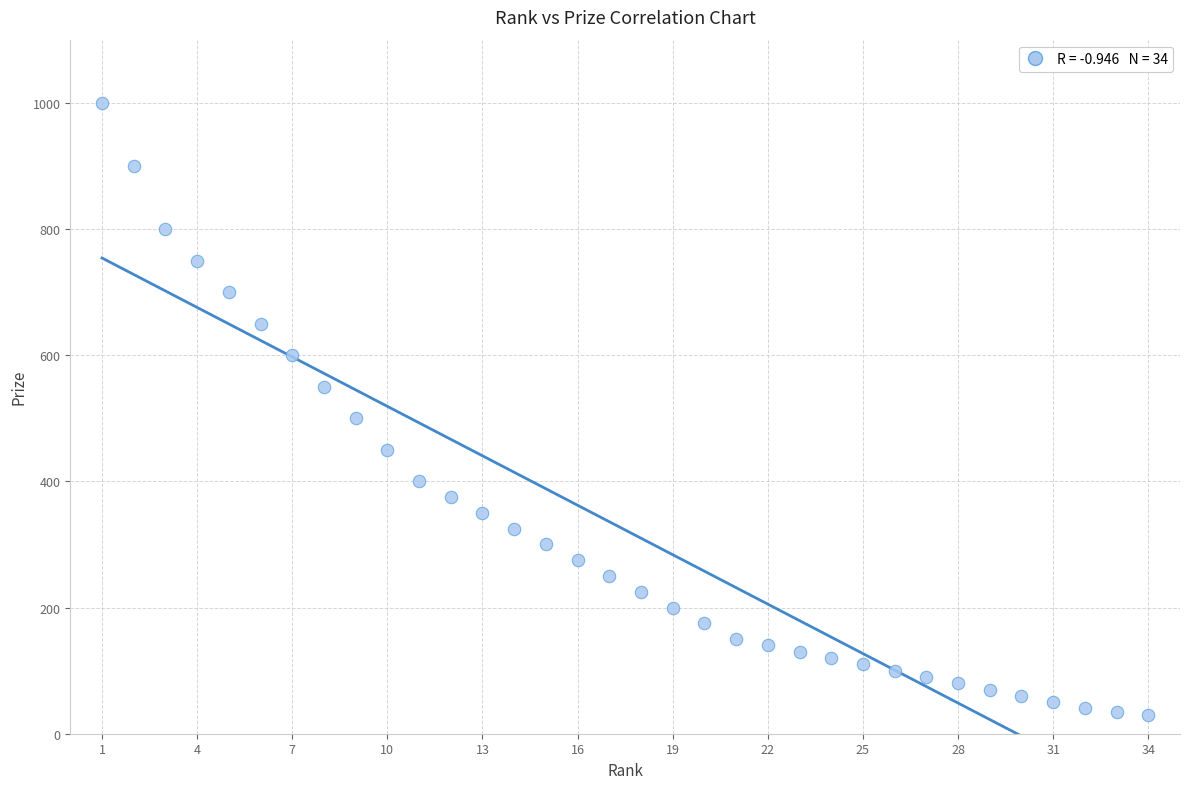

What Y value in the scatter plot is closest to 515?

500